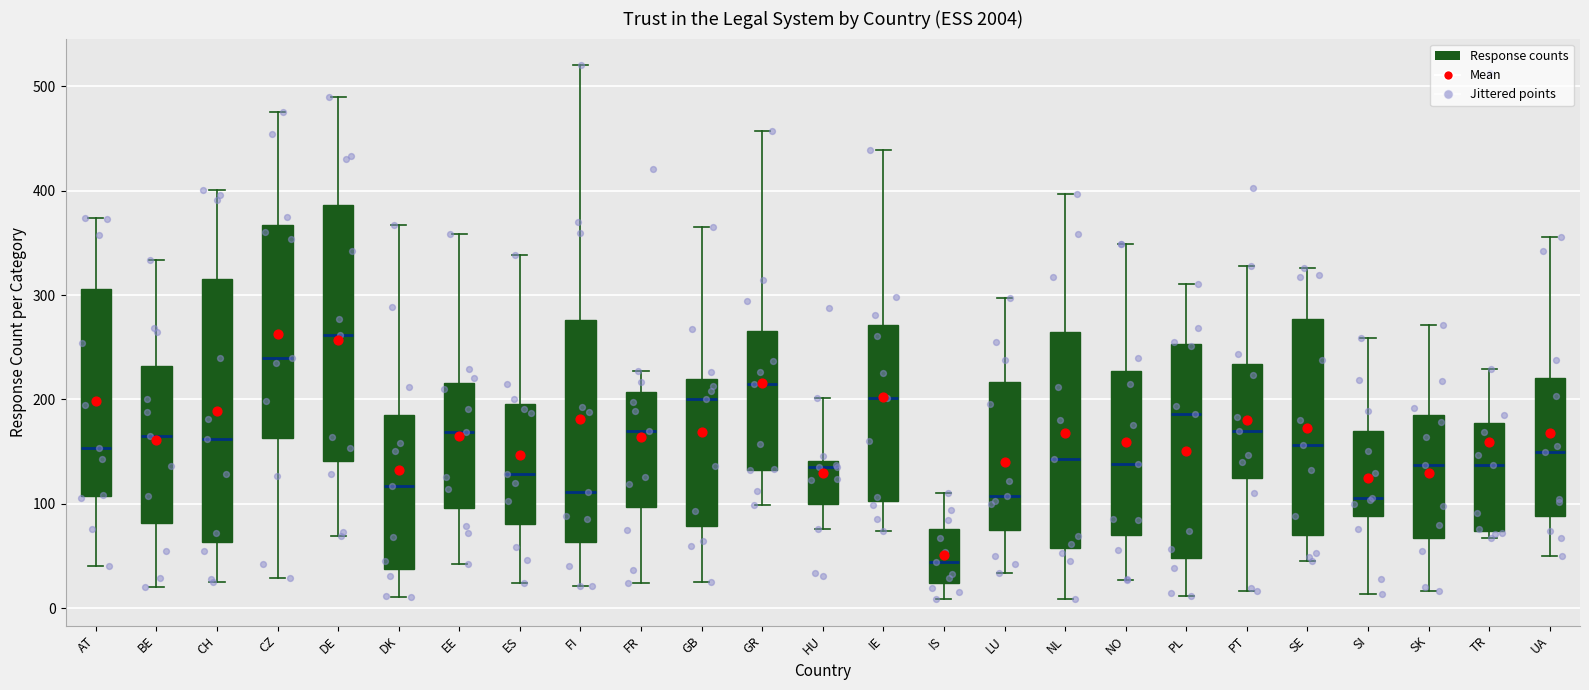

Where does the upper whisker of the box for PL end on the y-axis? The values are not printed on the chart, so give them approximately, as read against the axis.

310